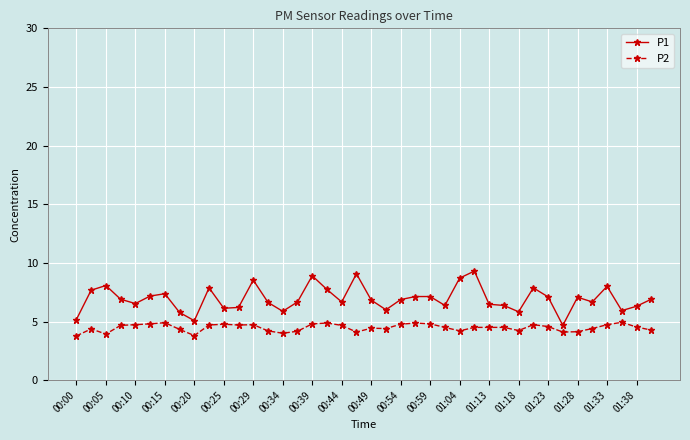

Which series has the largest total across all categories?

P1